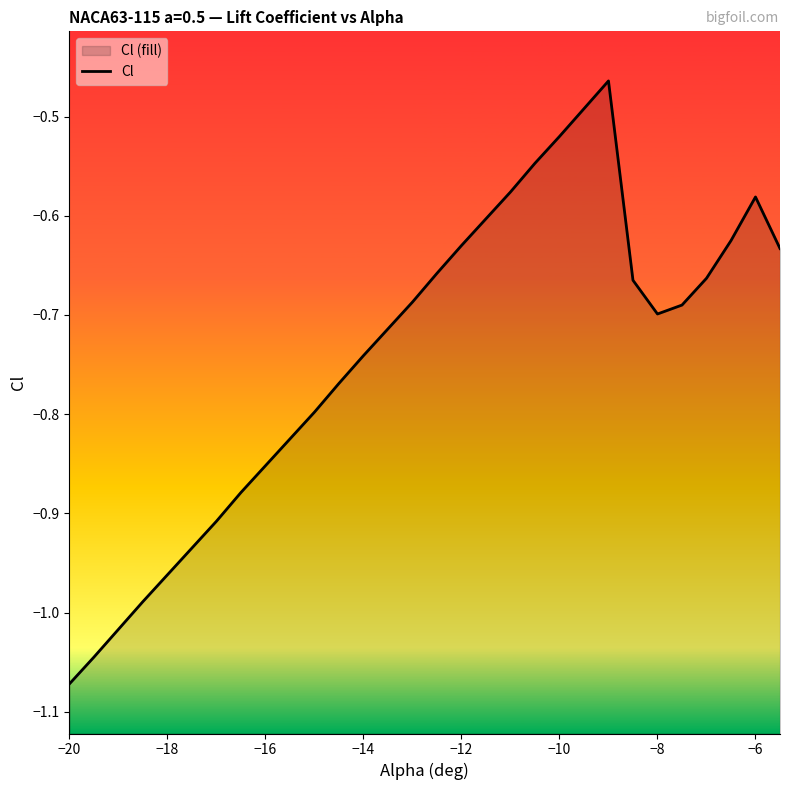

What is the maximum value shown in the chart?

-0.5